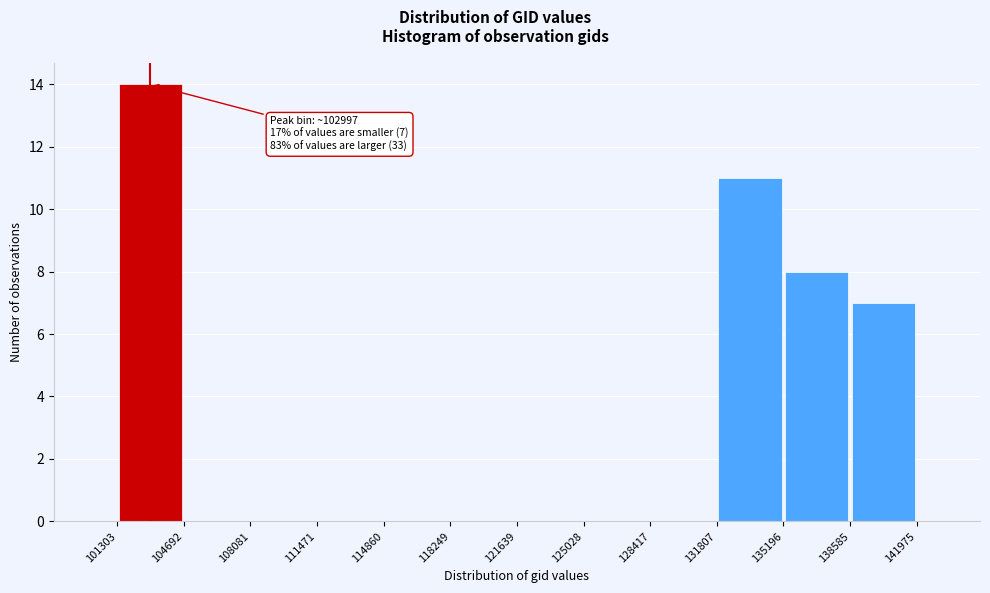

Which range on the x-axis has the tallest bar?

101303 to 104692